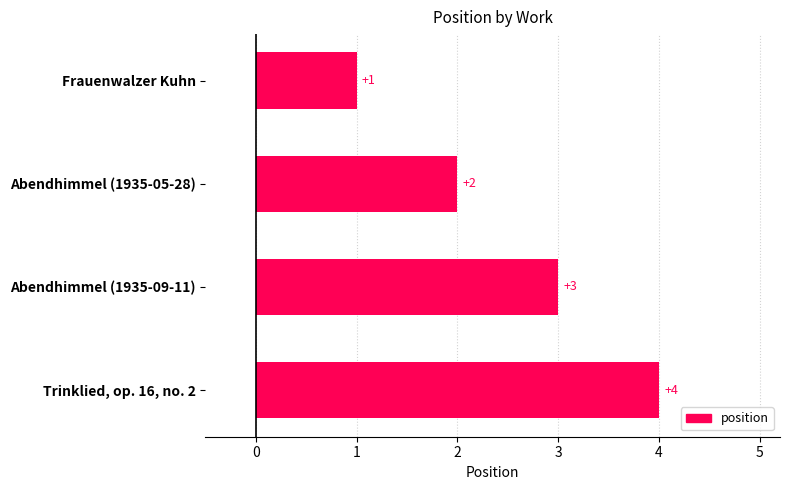

How many series are shown in this chart?

1